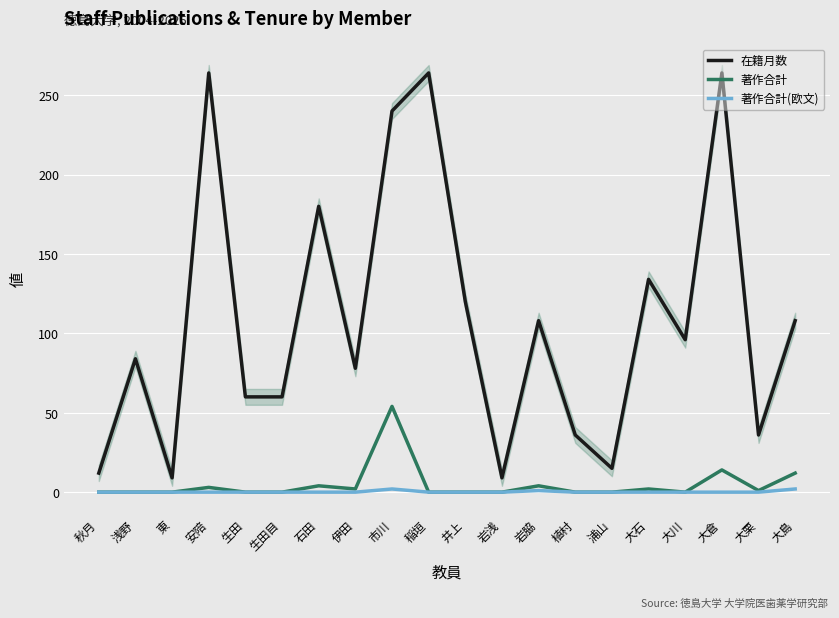

How many data points in 著作合計(欧文) are above 0?

3